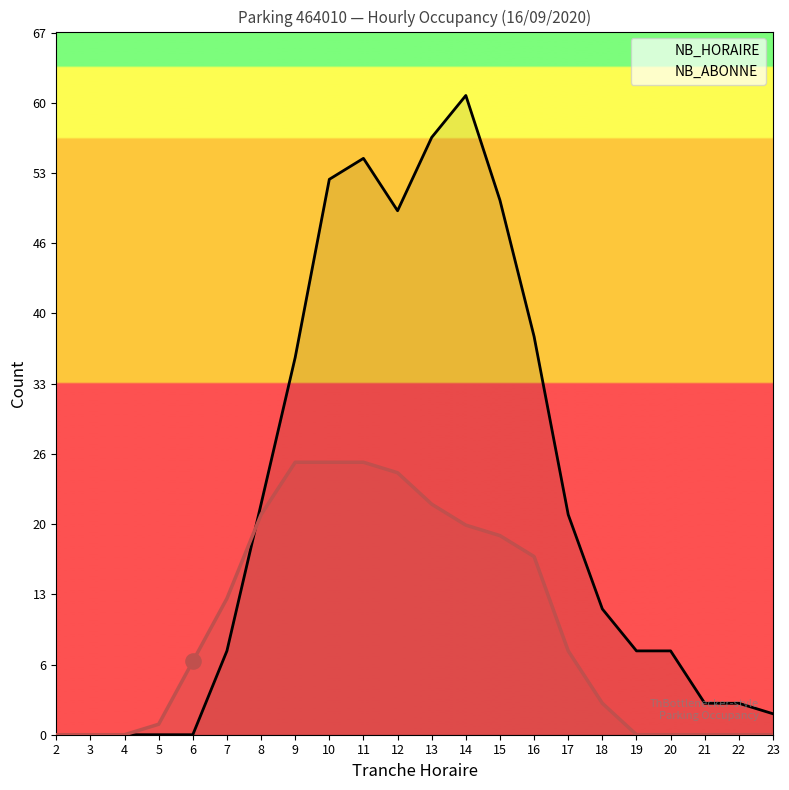

Which series contains the highest Y value?

NB_HORAIRE